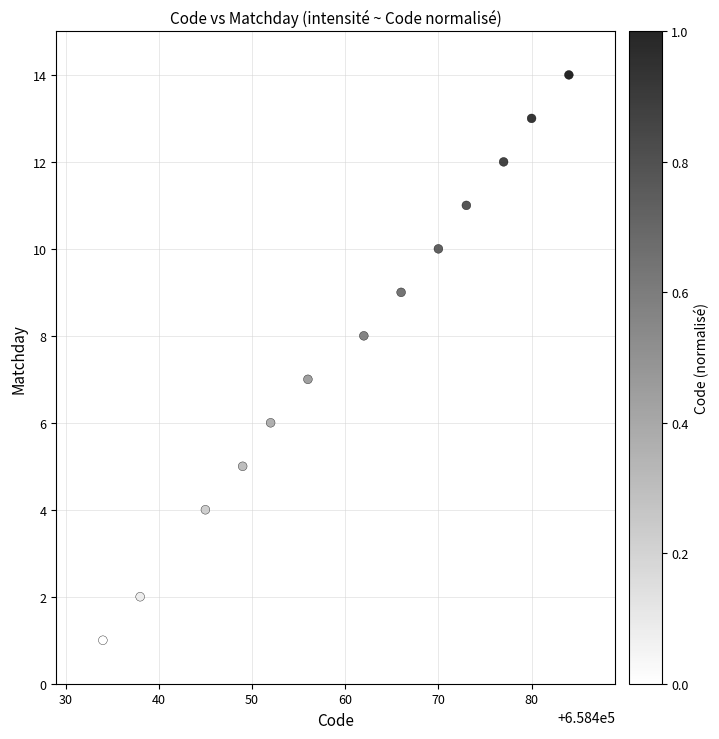

What is the range of X values (max minus min)?

50